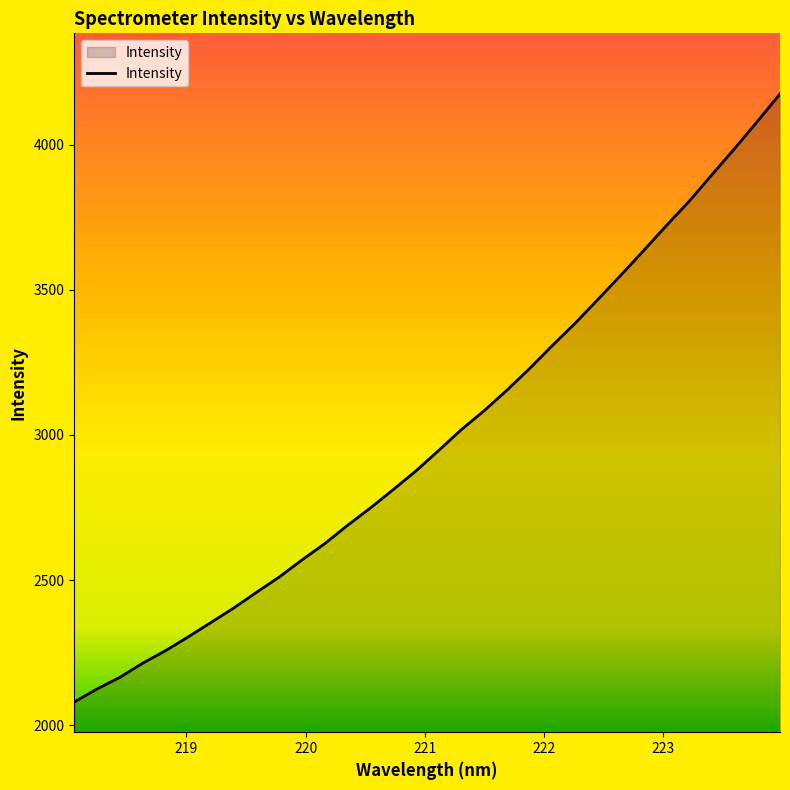

What is the minimum value shown in the chart?

2079.8